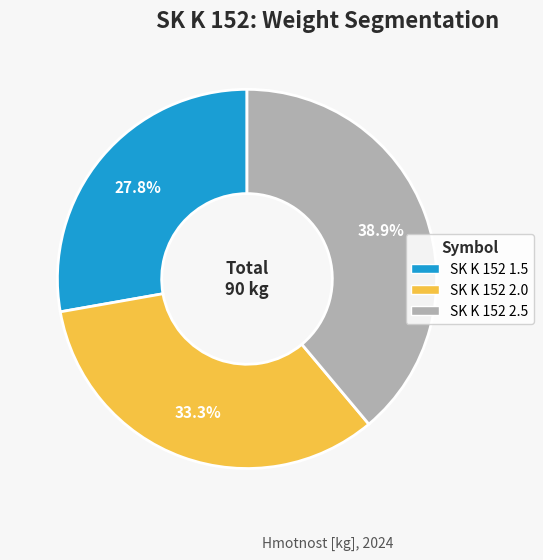

To the nearest percent, what is the difference between the largest and smallest slice percentages?

11%